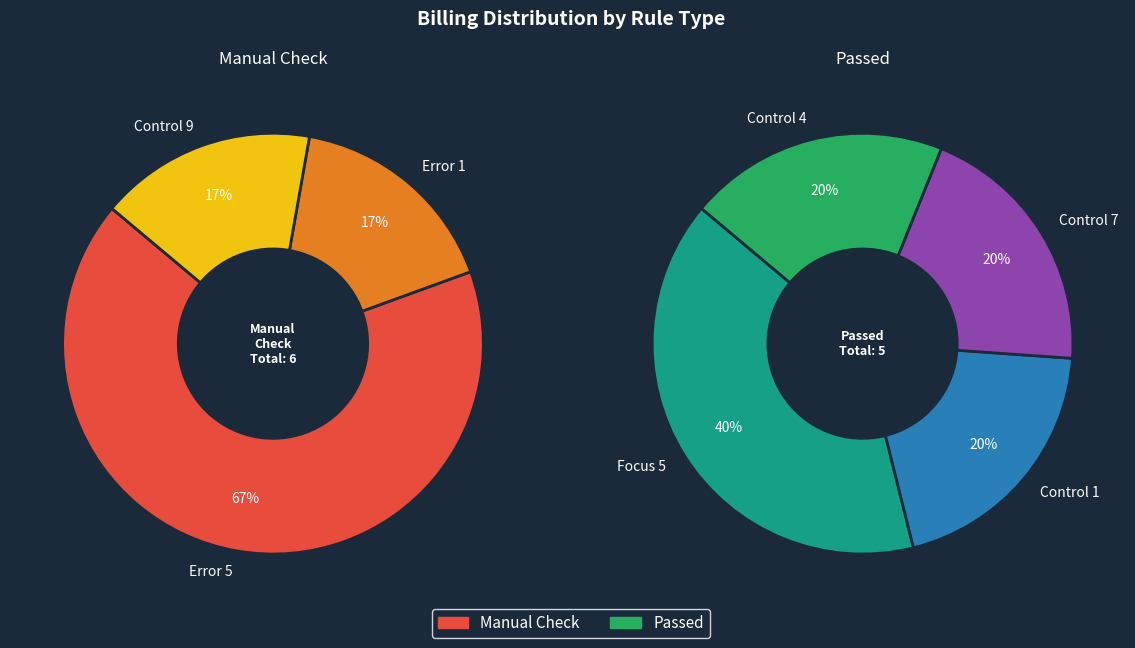

The Control 4 slice represents 8% of the pie. True or false?

False